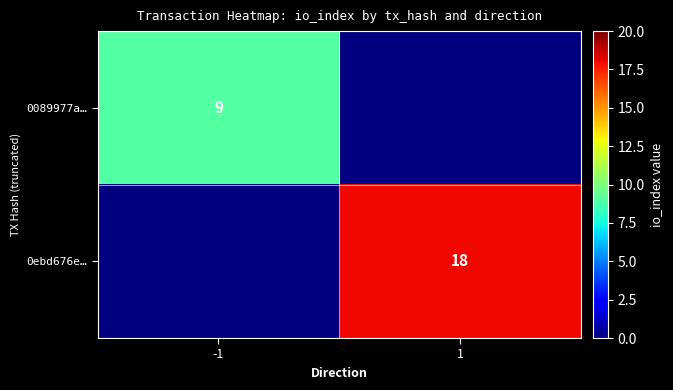

At how many categories does at least one series exceed 11?

1